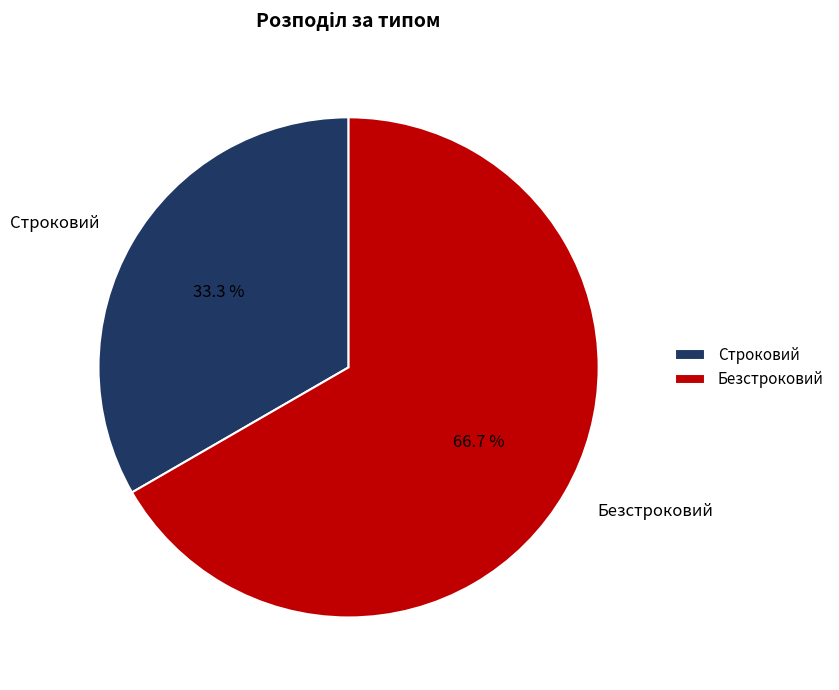

Does Строковий represent more than half of the total?

No